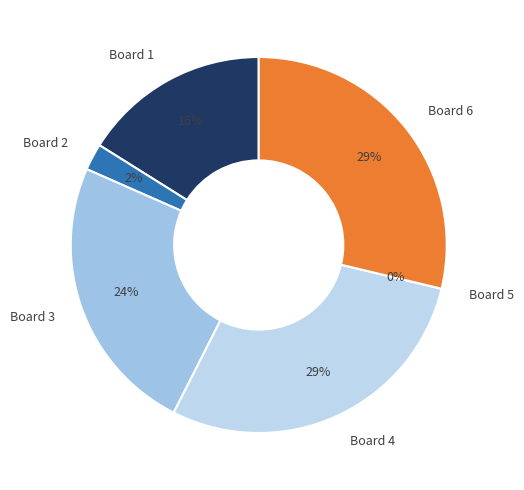

What is the largest slice in the pie chart?

Board 4